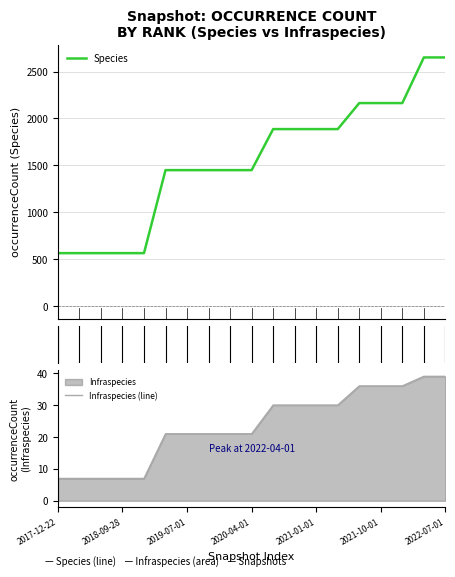

The value of Infraspecies (line) at 2021-10-01 is 9. True or false?

False